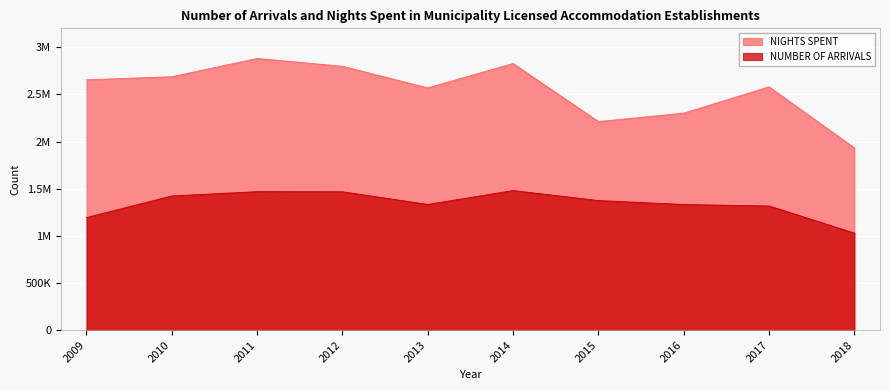

What are all the series names shown in the legend?

NIGHTS SPENT, NUMBER OF ARRIVALS